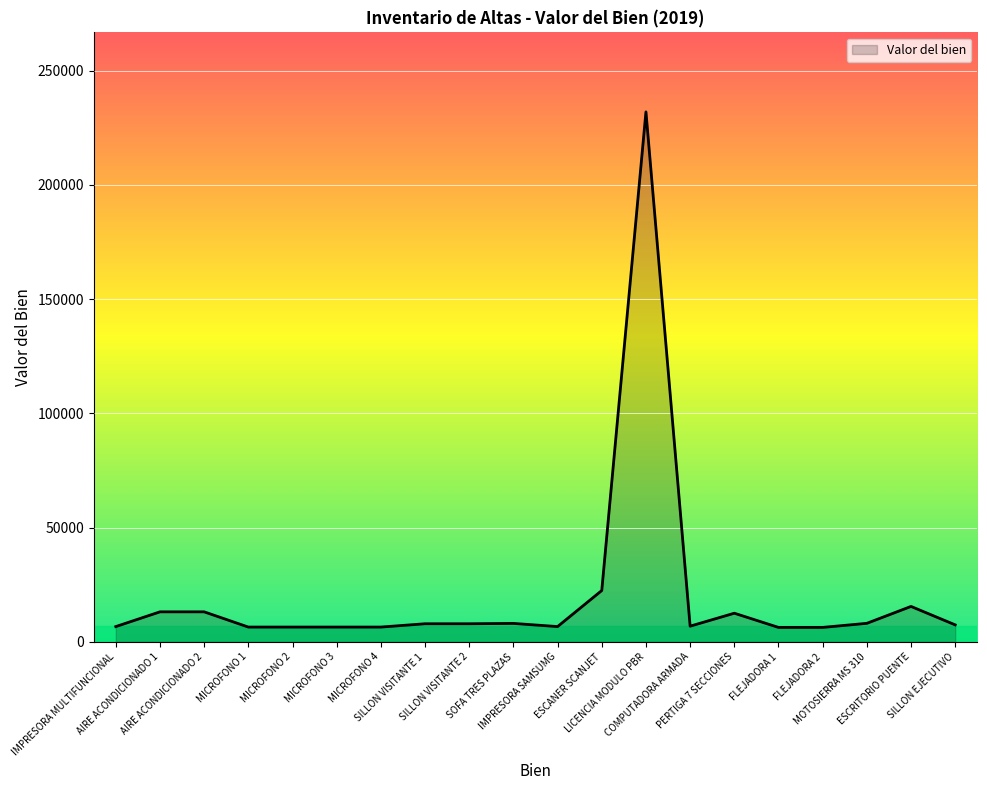

What is the difference between the maximum and minimum values?

225649.8